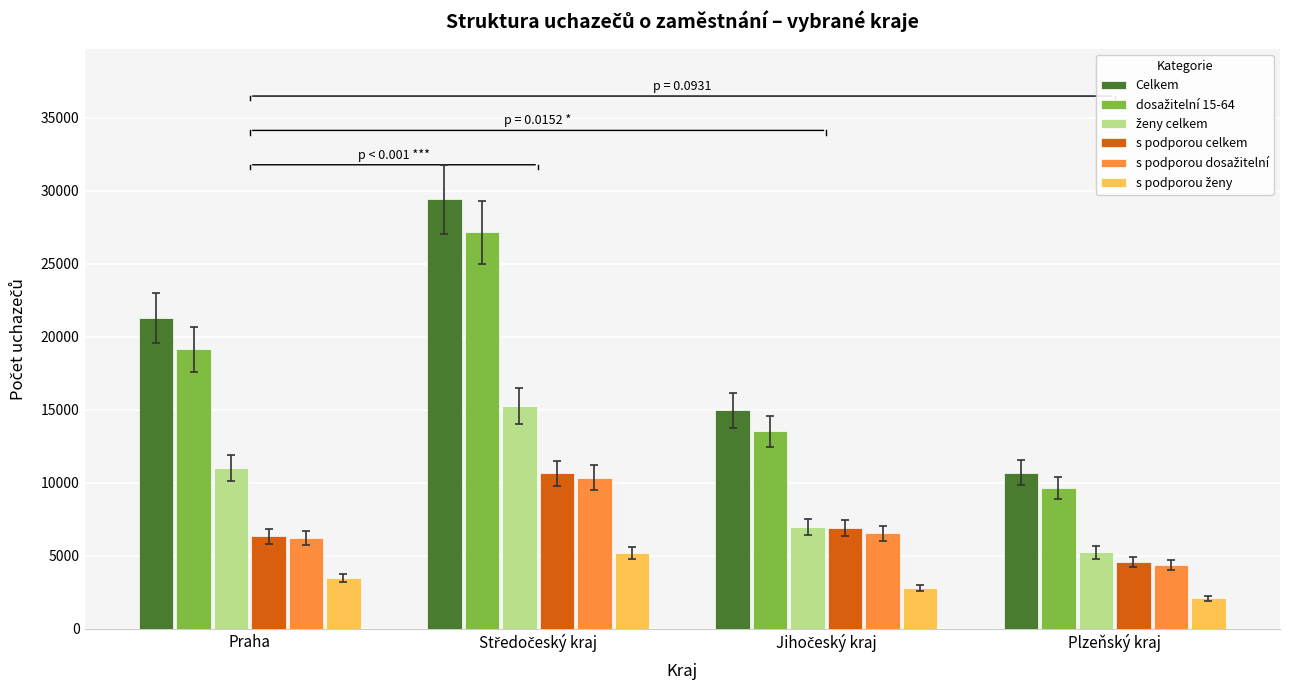

What is the value of the s podporou celkem bar at the 2nd from the left?

10641